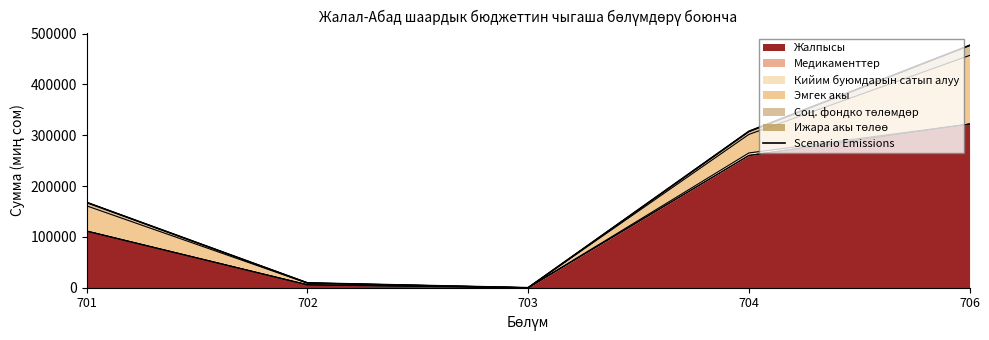

Count the number of categories in the chart.

5